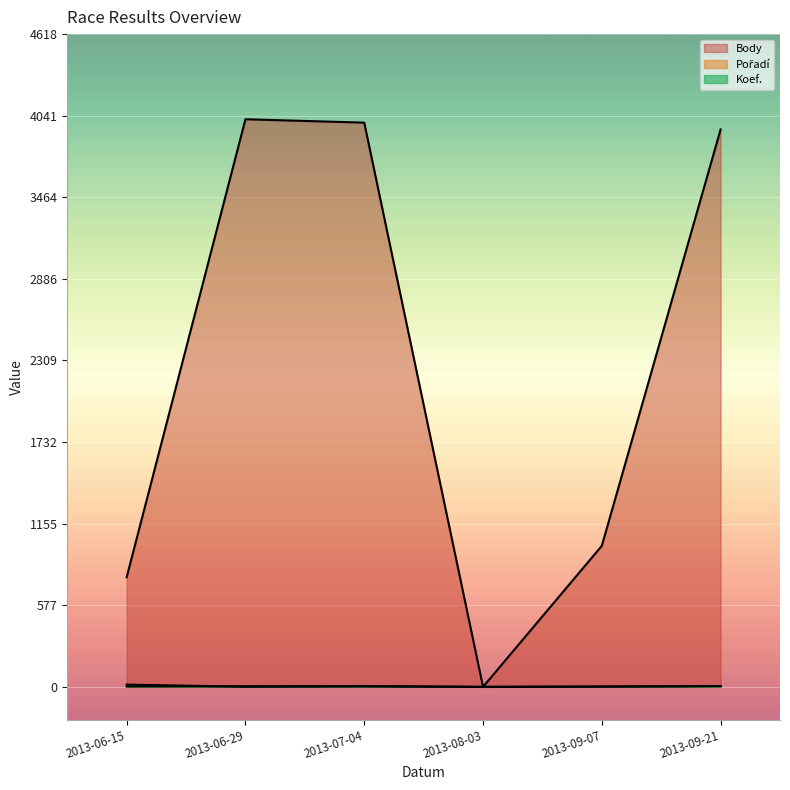

Where does the Body series first go above 3944?

2013-06-29